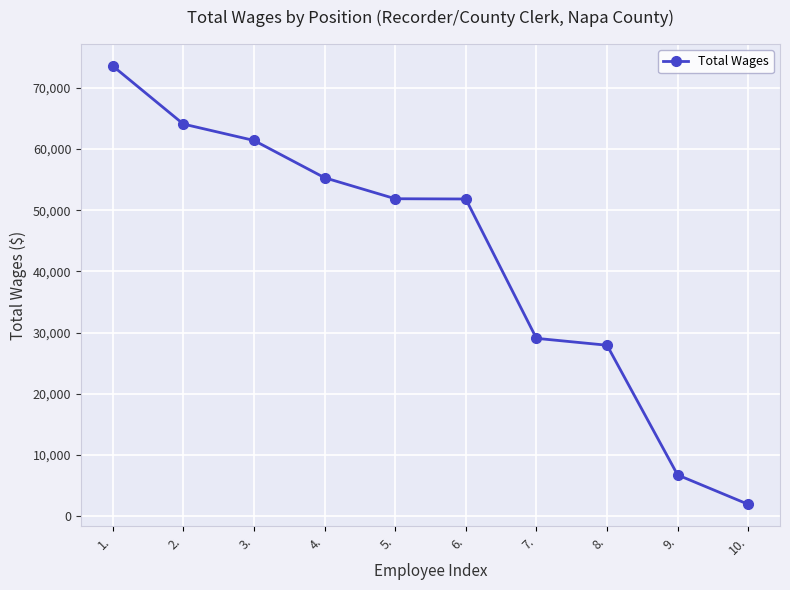

Is it true that the value at 8. is 46593?

False